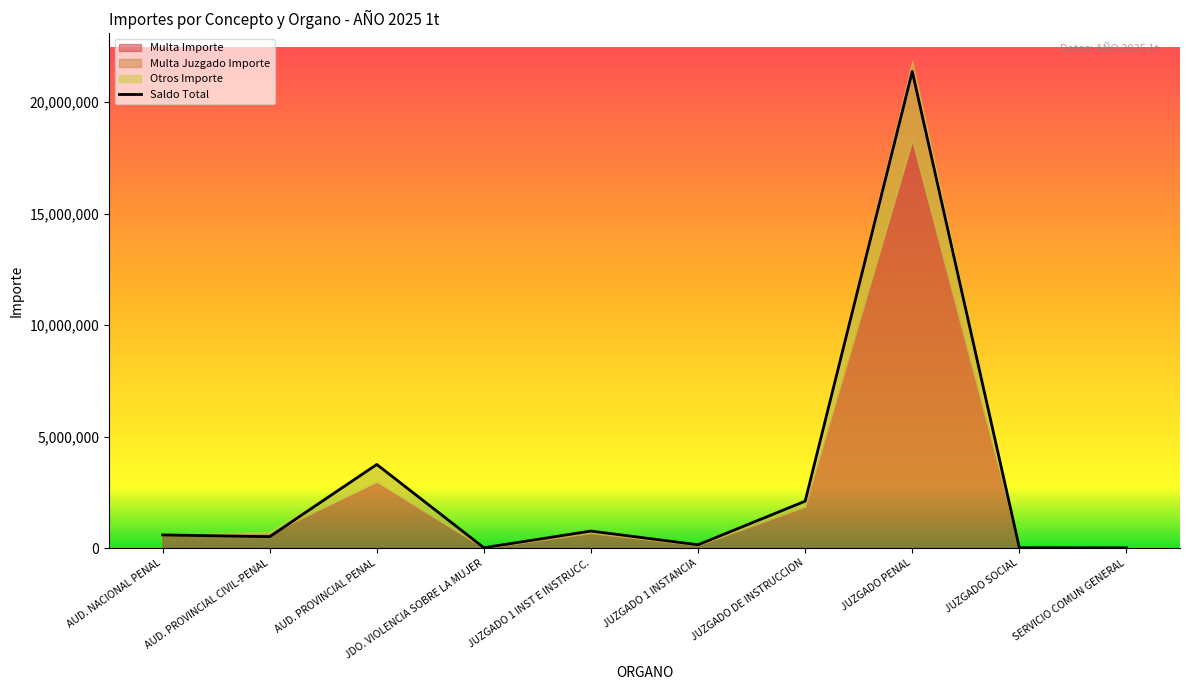

The Multa Juzgado Importe series shows -18499.8 at AUD. NACIONAL PENAL. True or false?

False